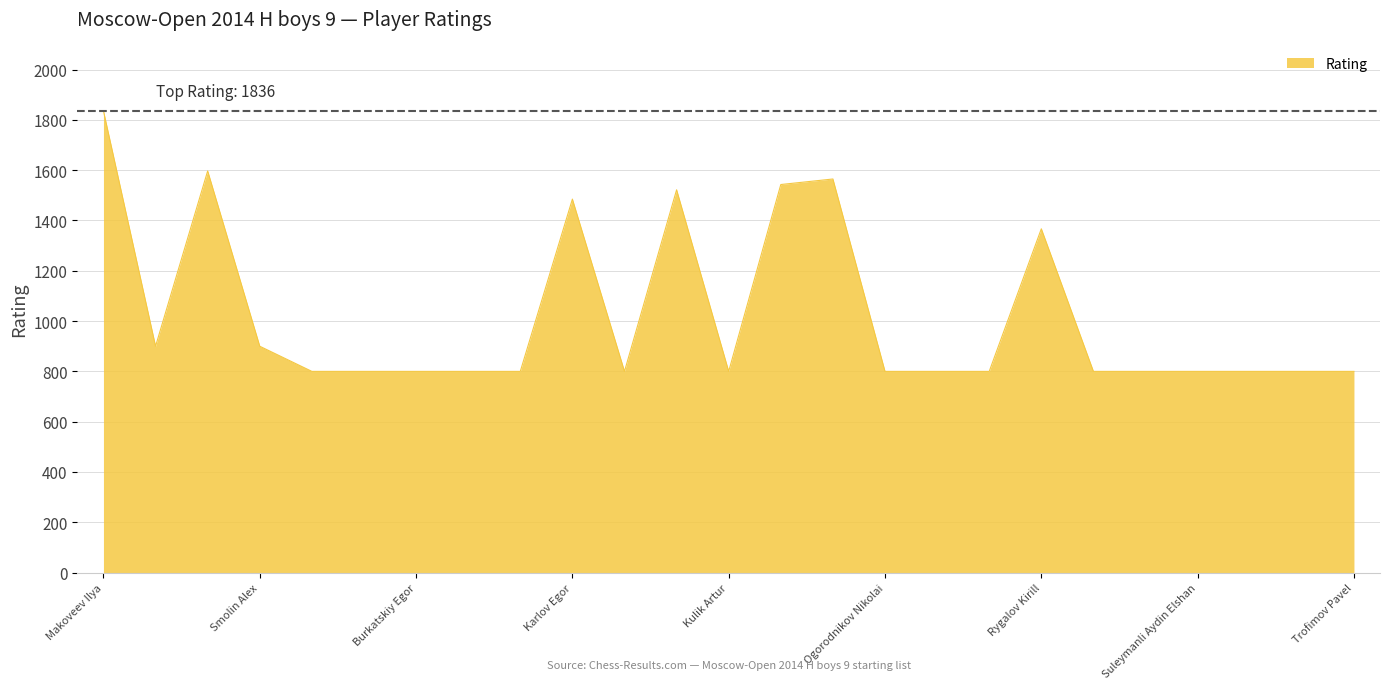

What is the difference between the maximum and minimum values?

1036